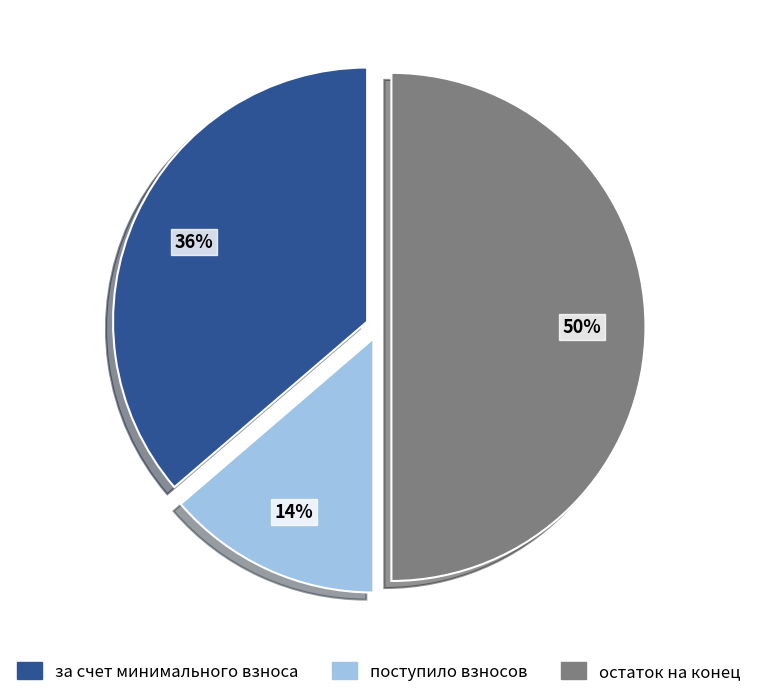

Between за счет минимального взноса and поступило взносов, which is larger?

за счет минимального взноса